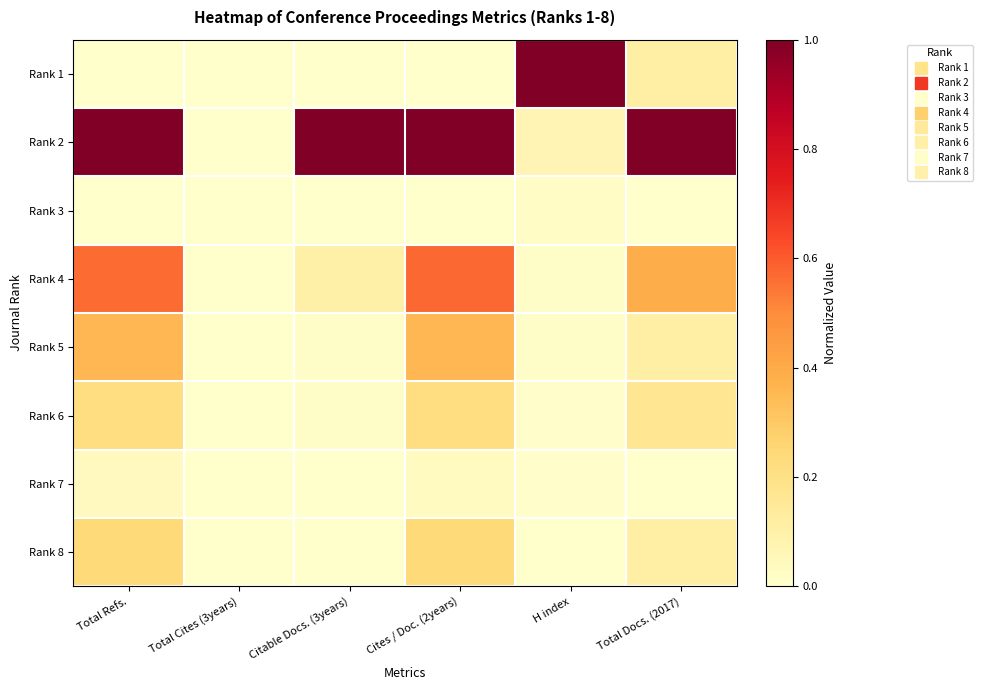

Which series has the largest range (max minus min)?

Rank 1